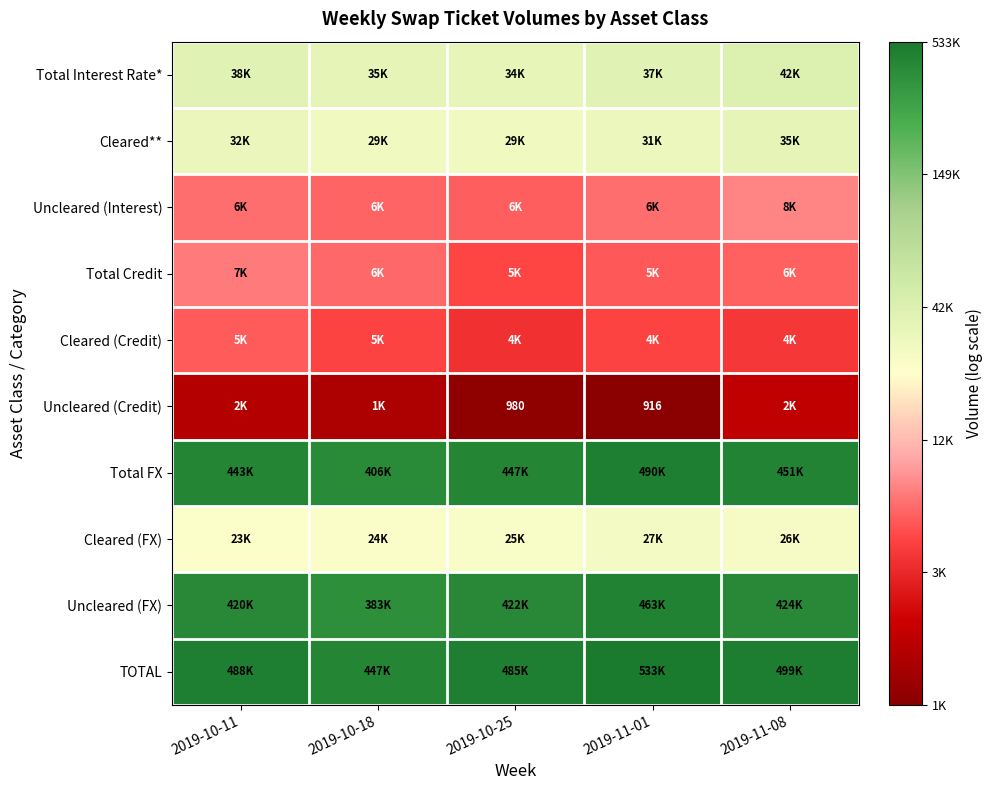

The Uncleared (Credit) series shows 11.1 at 2019-11-01. True or false?

False